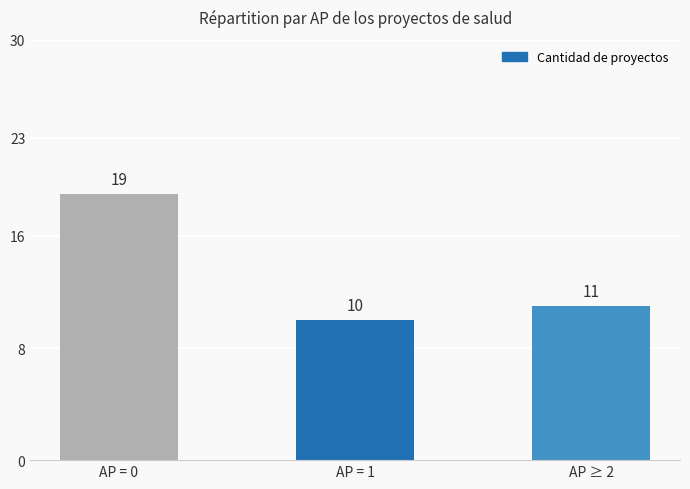

The value at AP = 1 is 10. True or false?

True